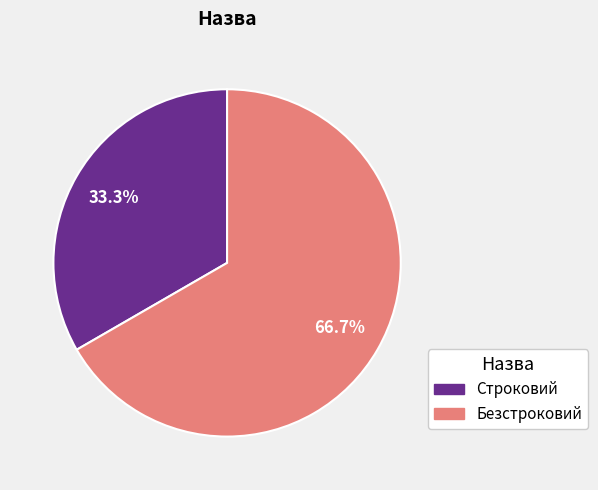

Which slice is the largest?

Безстроковий